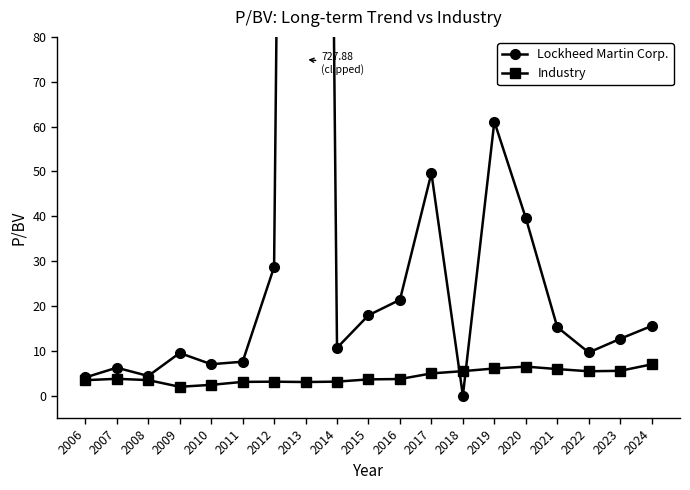

The Industry series shows 6.6 at 2016. True or false?

False